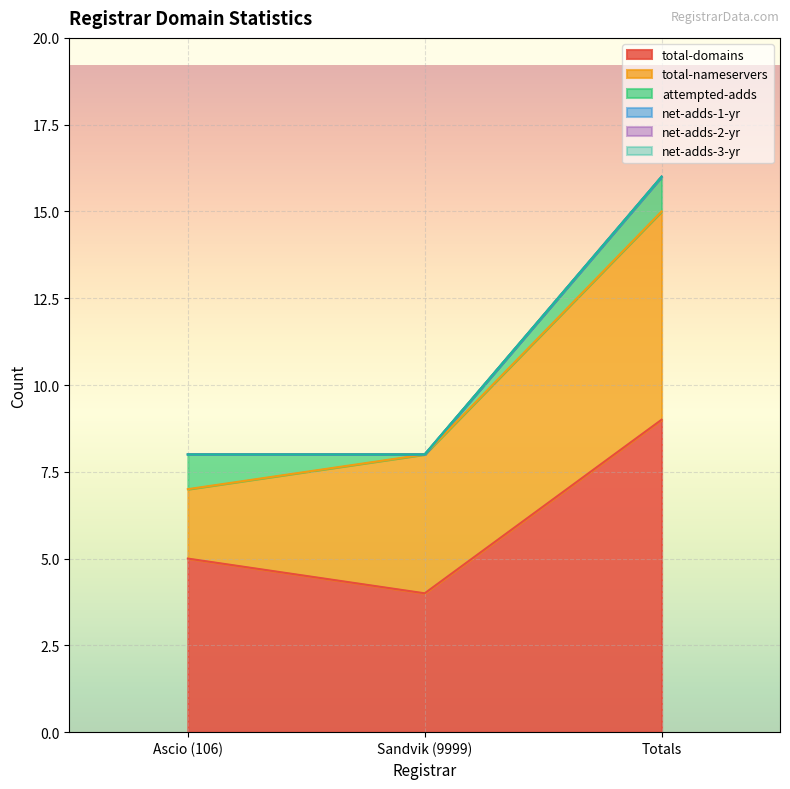

Reading right to left, list all the values displayed in this chart.

total-domains: Totals=9	Sandvik (9999)=4	Ascio (106)=5
total-nameservers: Totals=6	Sandvik (9999)=4	Ascio (106)=2
attempted-adds: Totals=1	Sandvik (9999)=0	Ascio (106)=1
net-adds-1-yr: Totals=0	Sandvik (9999)=0	Ascio (106)=0
net-adds-2-yr: Totals=0	Sandvik (9999)=0	Ascio (106)=0
net-adds-3-yr: Totals=0	Sandvik (9999)=0	Ascio (106)=0